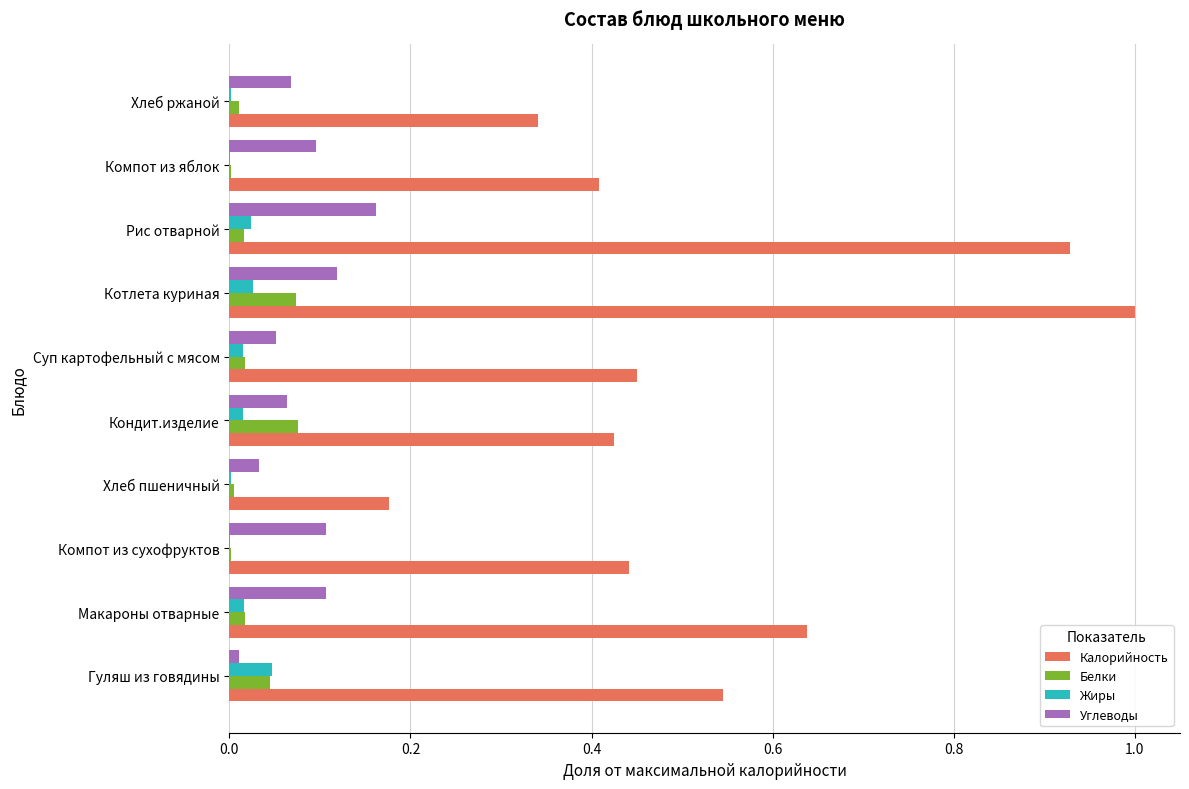

At which category is the sum across all series the highest?

Котлета куриная